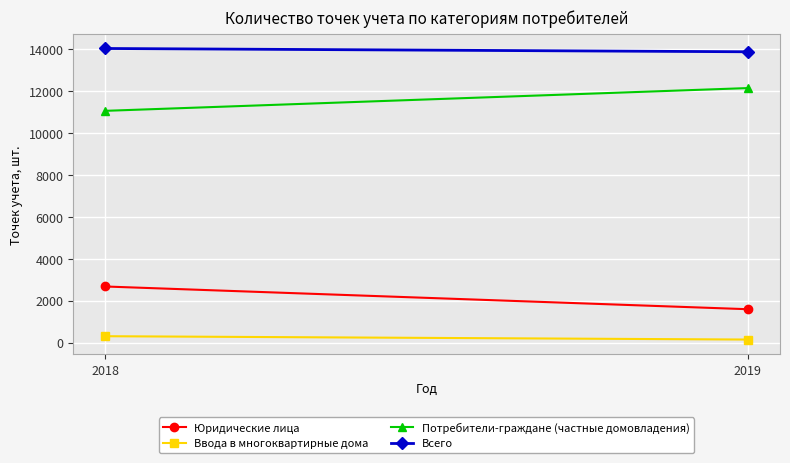

How many series are shown in this chart?

4